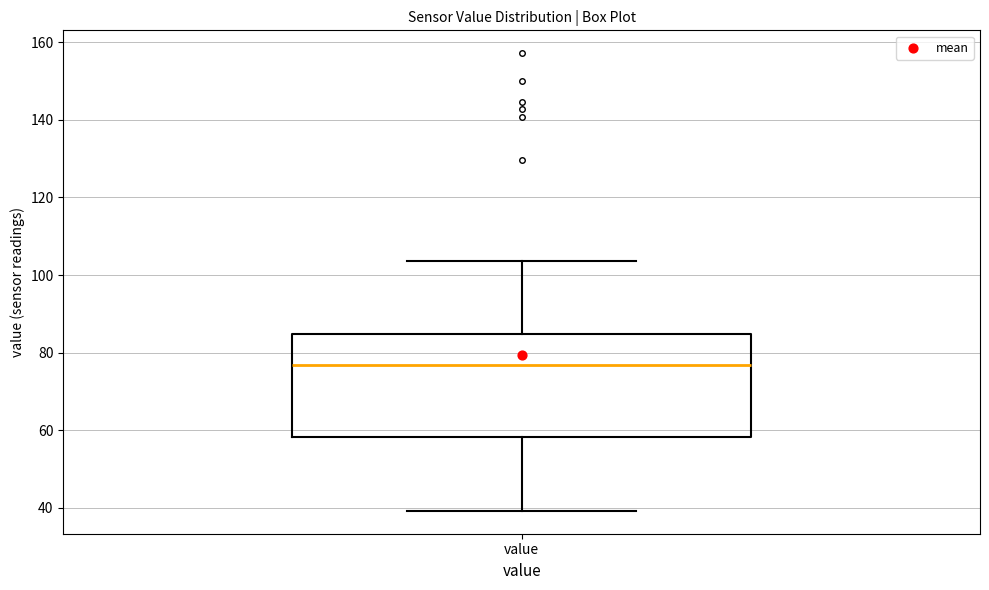

Read this box plot against the y-axis: the position of the median line, the range covered by the box, and the ends of both whiskers. The values are not printed on the chart, so give them approximately, as read against the axis.

median 76, box 58 to 84, whiskers 40 to 104